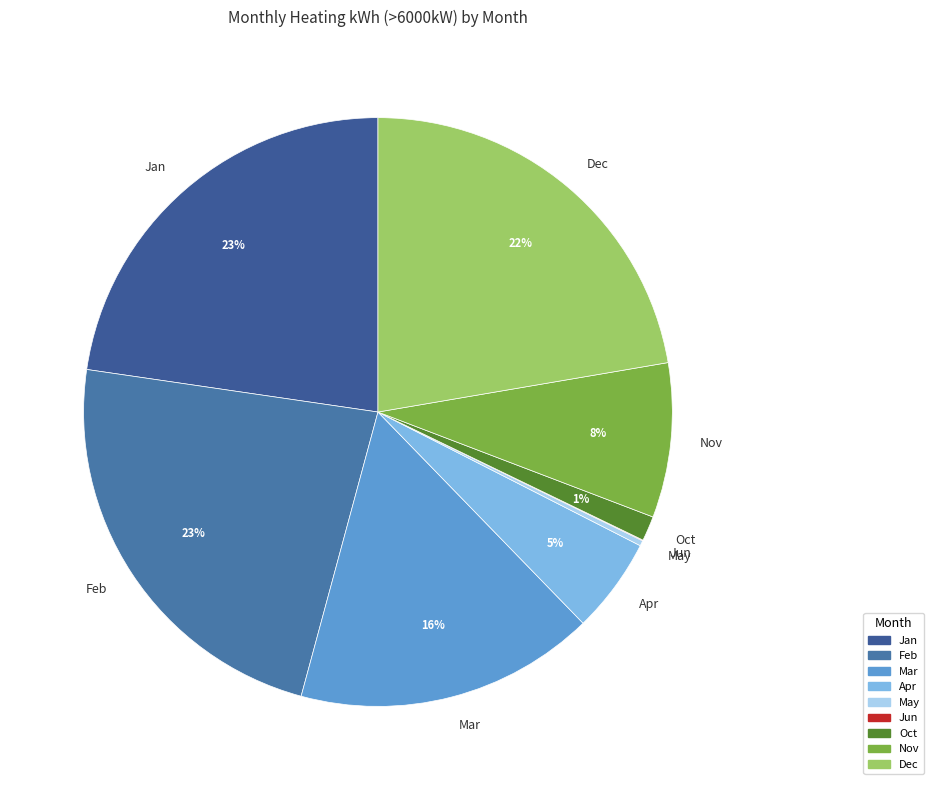

To the nearest percent, what portion does Jan represent?

23%